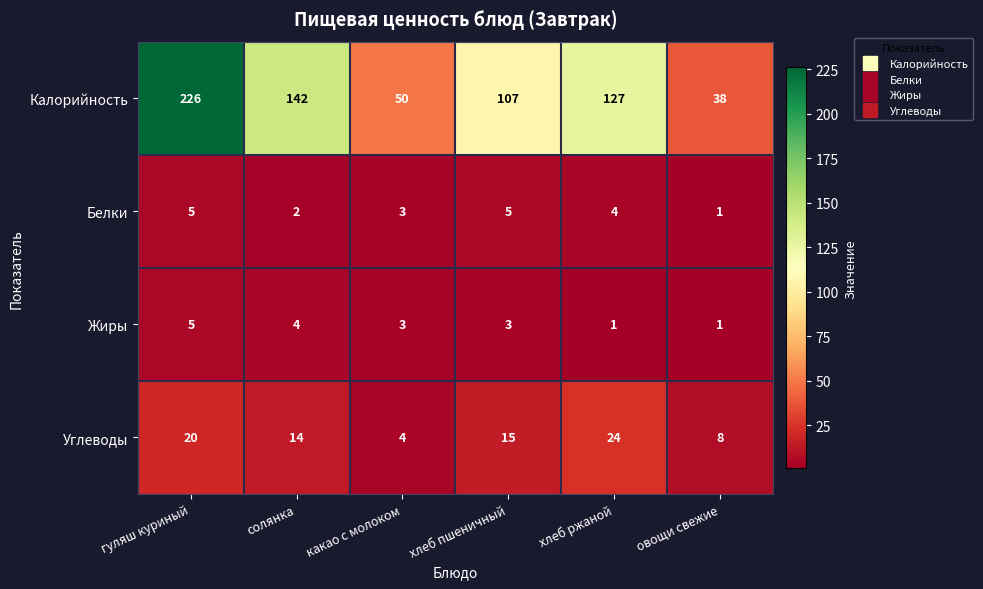

What is the lowest value of the Углеводы series?

4